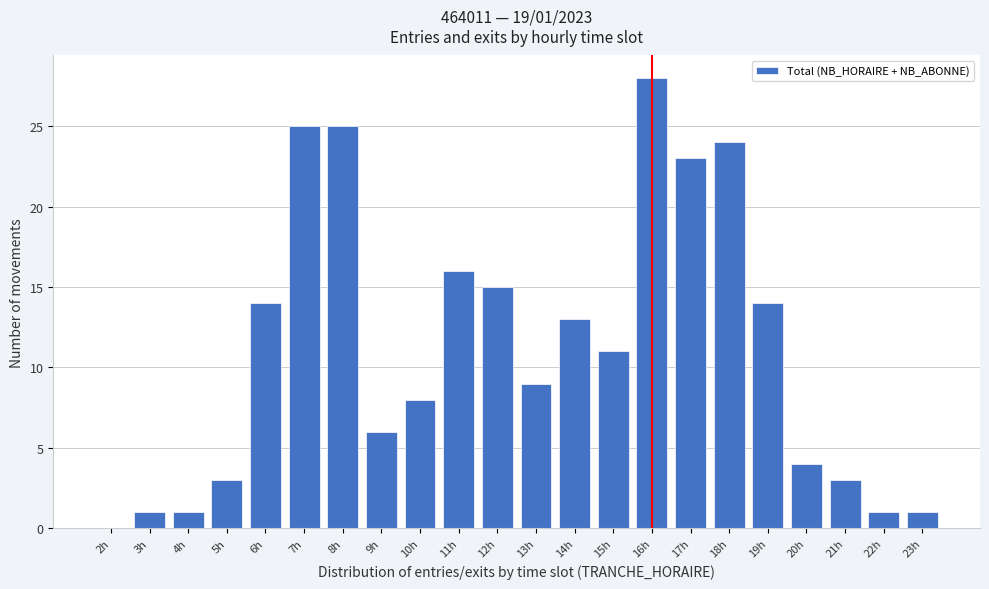

Reading left to right, extract all data points from this chart.

2h=0	3h=1	4h=1	5h=3	6h=14	7h=25	8h=25	9h=6	10h=8	11h=16	12h=15	13h=9	14h=13	15h=11	16h=28	17h=23	18h=24	19h=14	20h=4	21h=3	22h=1	23h=1